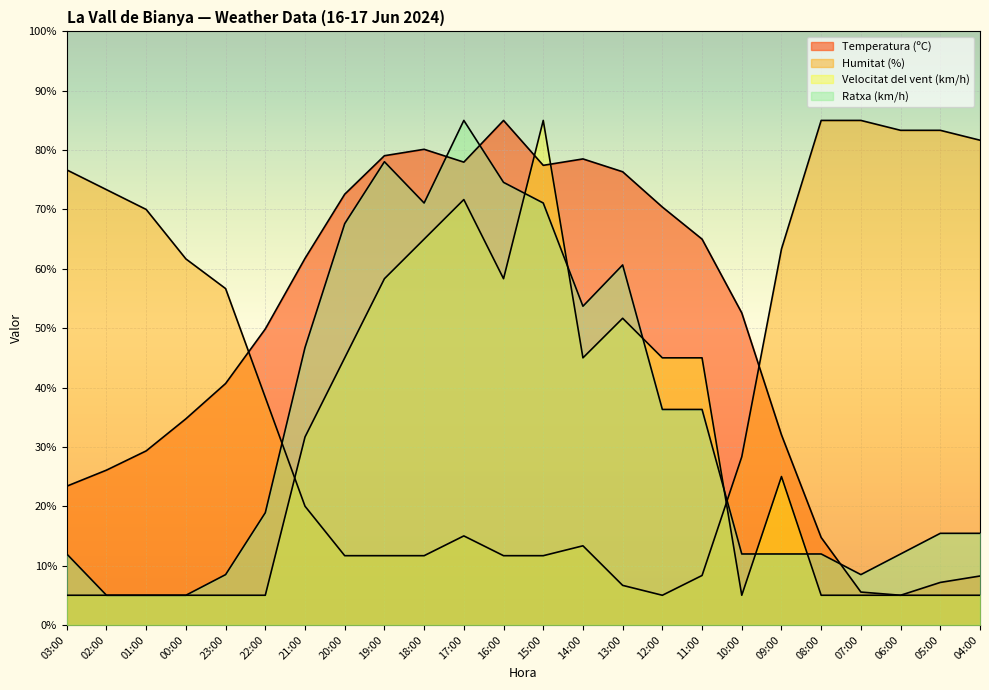

Reading left to right, what are all the values shown in this chart?

Temperatura (ºC): 23.4	26.1	29.3	34.7	40.7	49.9	61.8	72.6	79.1	80.1	78.0	85.0	77.4	78.5	76.4	70.4	65.0	52.6	32.0	14.7	5.5	5.0	7.2	8.2
Humitat (%): 76.7	73.3	70.0	61.7	56.7	38.3	20.0	11.7	11.7	11.7	15.0	11.7	11.7	13.3	6.7	5.0	8.3	28.3	63.3	85.0	85.0	83.3	83.3	81.7
Velocitat del vent (km/h): 5.0	5.0	5.0	5.0	5.0	5.0	31.7	45.0	58.3	65.0	71.7	58.3	85.0	45.0	51.7	45.0	45.0	5.0	25.0	5.0	5.0	5.0	5.0	5.0
Ratxa (km/h): 12.0	5.0	5.0	5.0	8.5	18.9	46.7	67.6	78.0	71.1	85.0	74.6	71.1	53.7	60.7	36.3	36.3	12.0	12.0	12.0	8.5	12.0	15.4	15.4